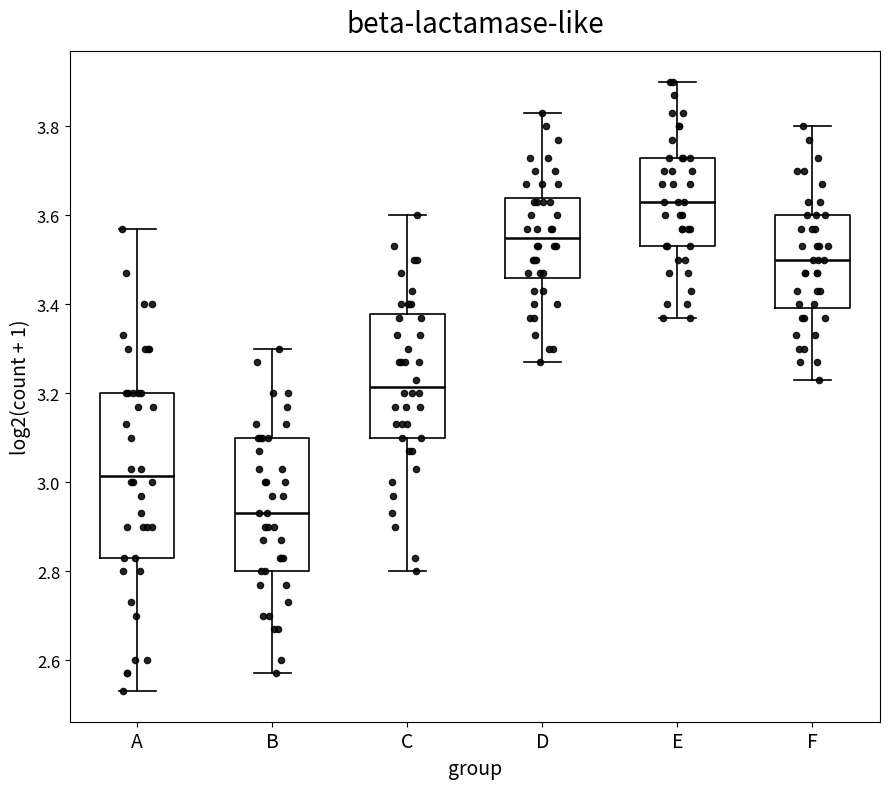

Reading left to right, transcribe this box plot: for each box, give where its median line is, the range the box spans, and where its two whiskers end, as read against the y-axis. The values are not printed on the chart, so give them approximately, as read against the axis.

A: median 3.02, box 2.84 to 3.20, whiskers 2.54 to 3.58
B: median 2.94, box 2.80 to 3.10, whiskers 2.58 to 3.30
C: median 3.22, box 3.10 to 3.38, whiskers 2.80 to 3.60
D: median 3.56, box 3.46 to 3.64, whiskers 3.28 to 3.84
E: median 3.64, box 3.54 to 3.74, whiskers 3.38 to 3.90
F: median 3.50, box 3.40 to 3.60, whiskers 3.24 to 3.80